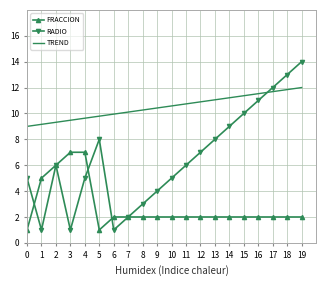

Where is the first local maximum for RADIO?

2